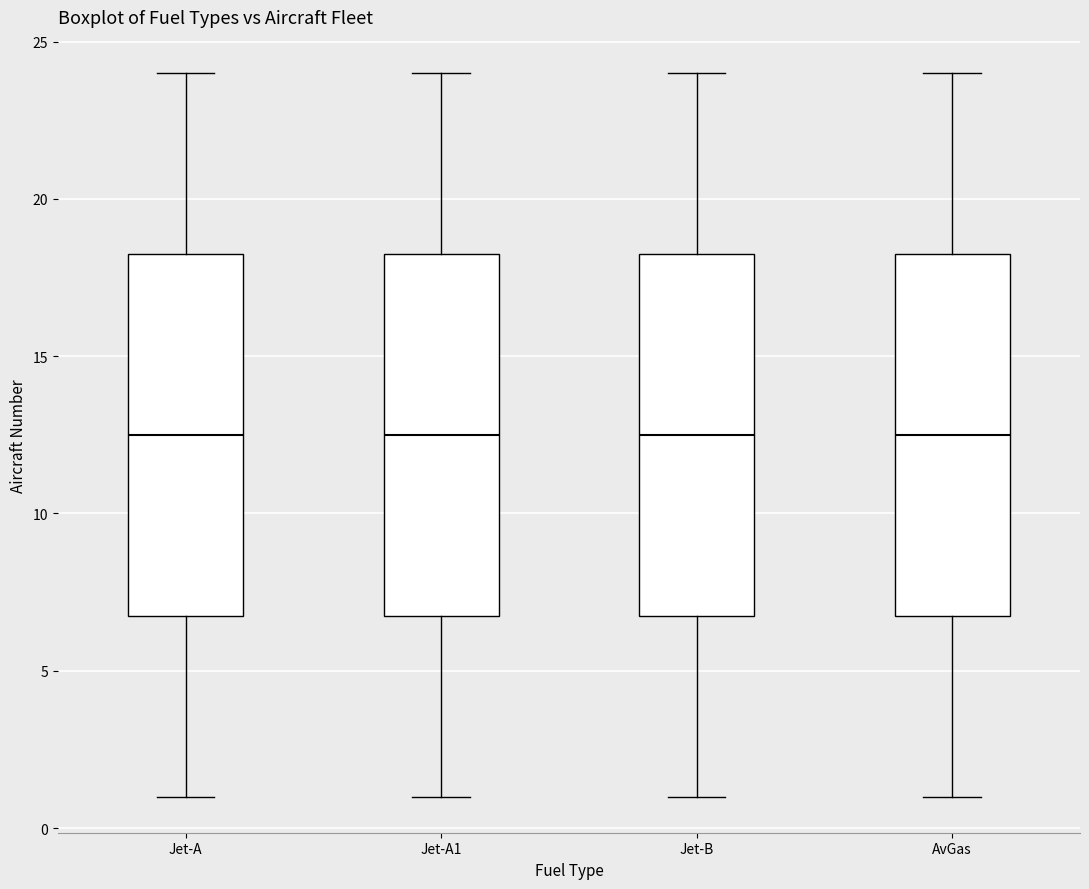

Reading left to right, transcribe this box plot: for each box, give where its median line is, the range the box spans, and where its two whiskers end, as read against the y-axis. The values are not printed on the chart, so give them approximately, as read against the axis.

Jet-A: median 12.5, box 7.0 to 18.5, whiskers 1.0 to 24.0
Jet-A1: median 12.5, box 7.0 to 18.5, whiskers 1.0 to 24.0
Jet-B: median 12.5, box 7.0 to 18.5, whiskers 1.0 to 24.0
AvGas: median 12.5, box 7.0 to 18.5, whiskers 1.0 to 24.0